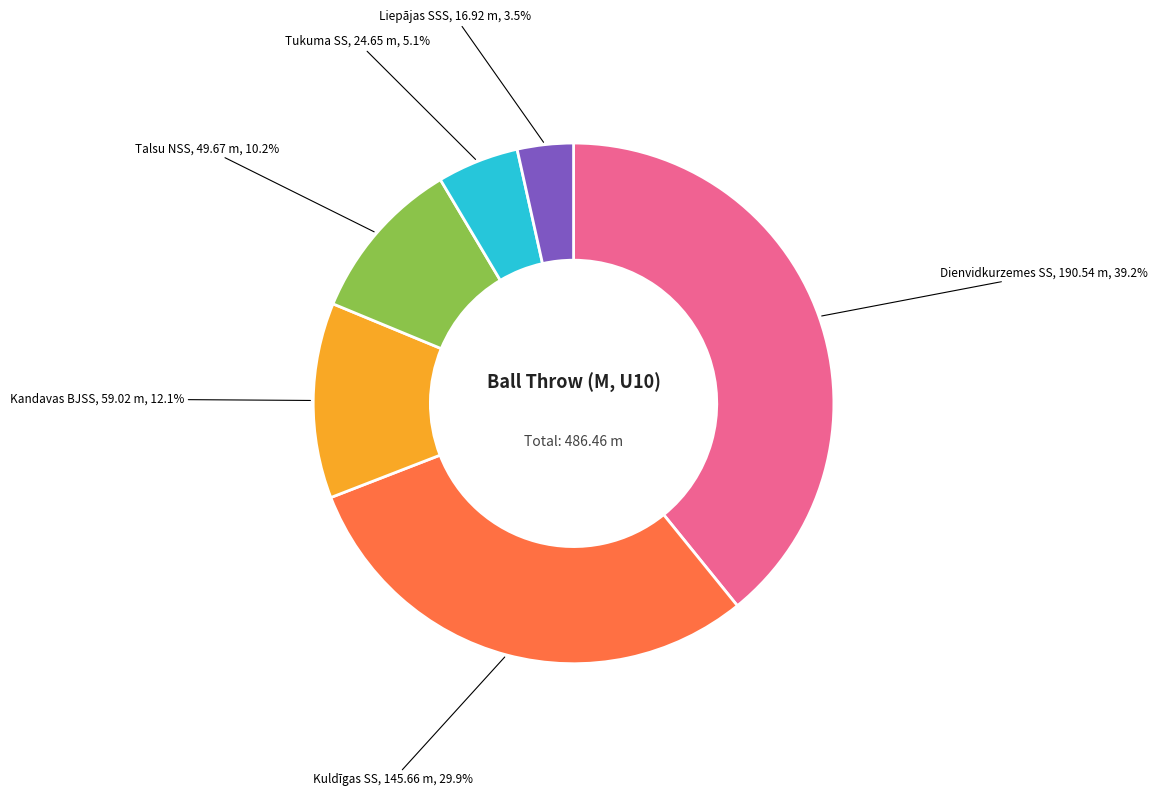

To the nearest percent, what is the difference between the Tukuma SS and Talsu NSS slice percentages?

5%